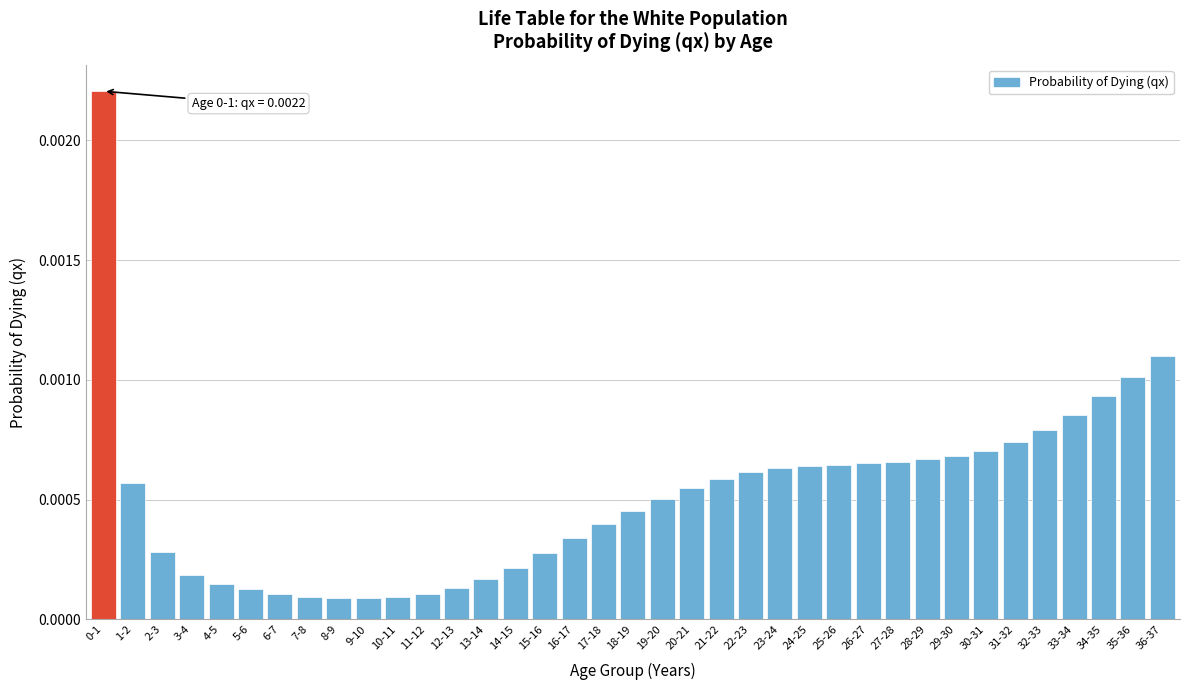

What is the label of the 17th bar from the right?

20-21